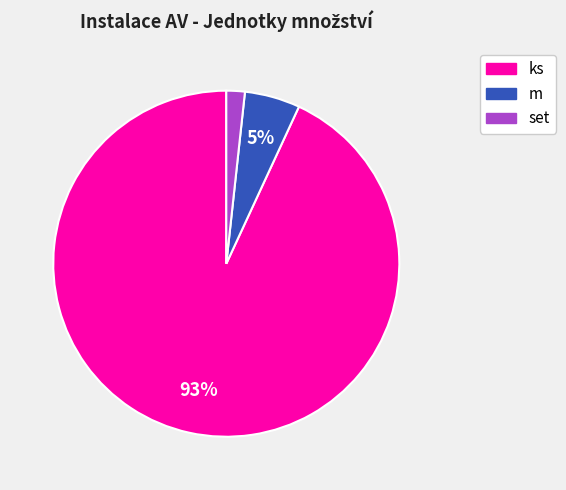

Does any single category account for the majority?

Yes